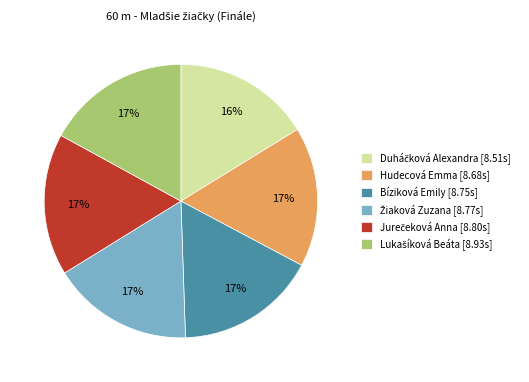

To the nearest percent, what portion does Bíziková Emily represent?

17%